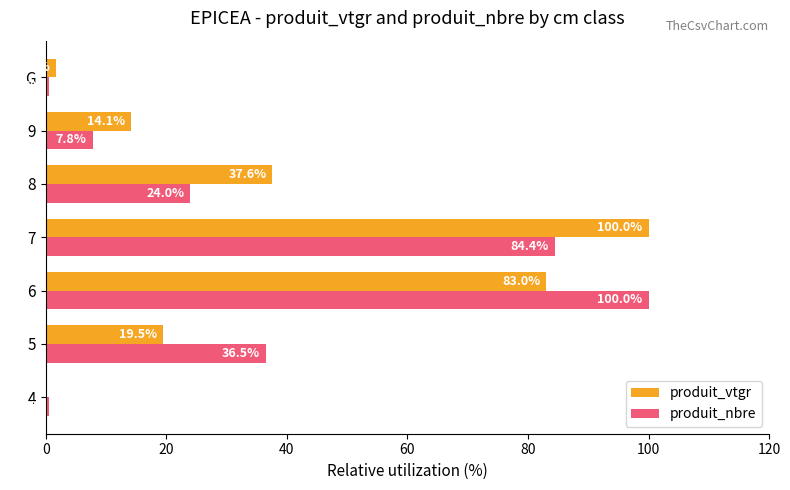

How many distinct data groups are displayed?

2